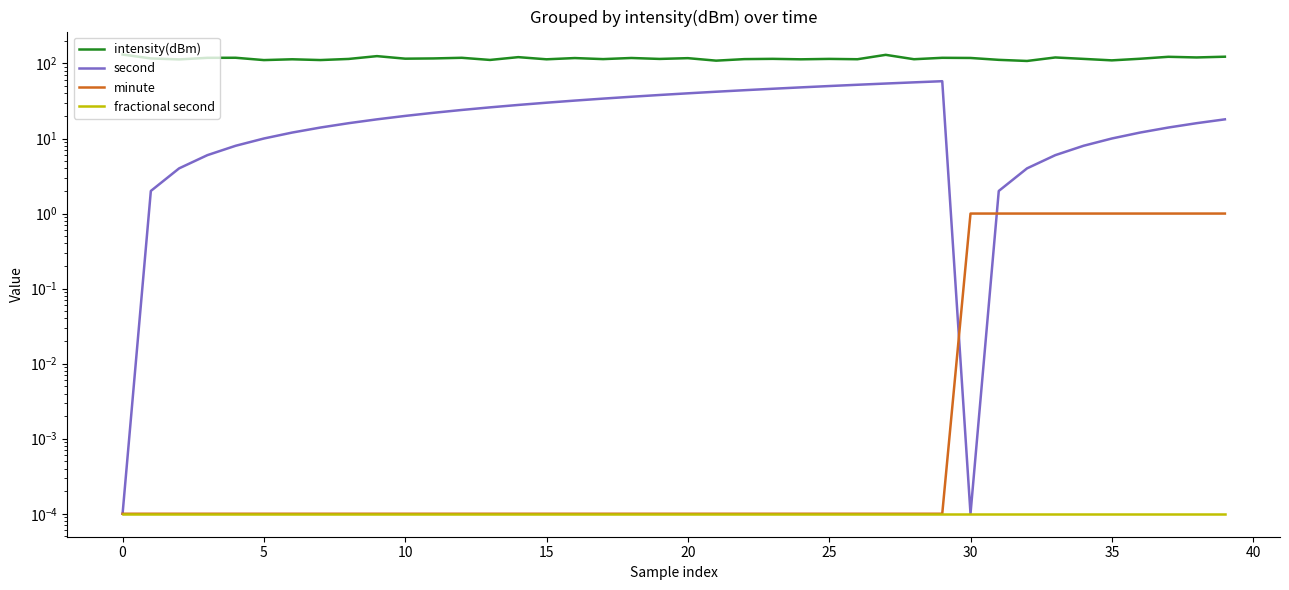

Does the chart have visible grid lines?

No